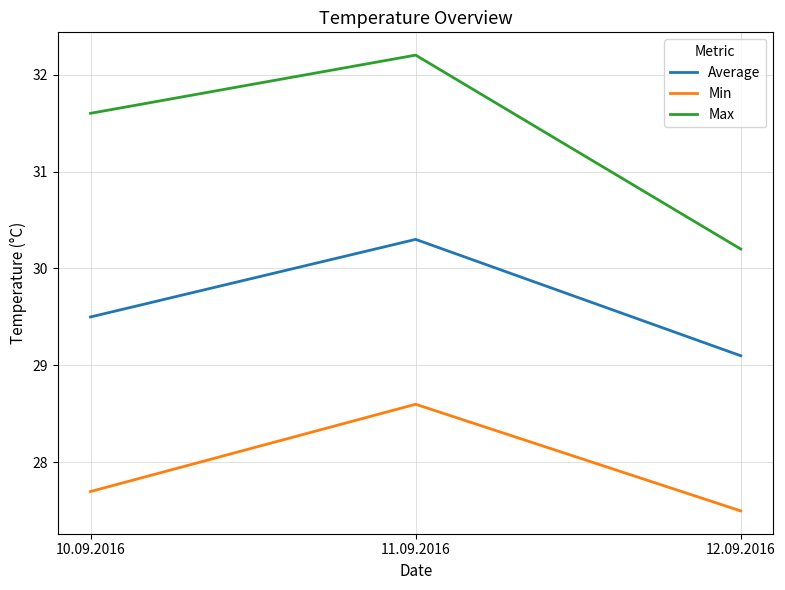

Which category has the highest value across all series?

11.09.2016